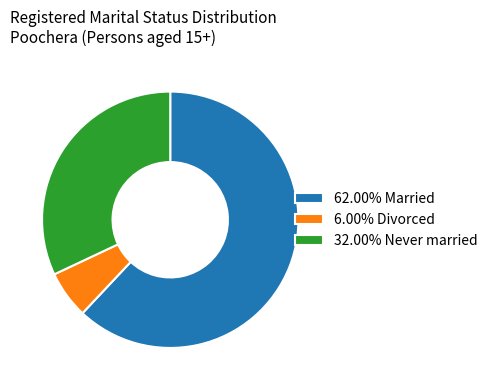

Is there a majority slice in this chart?

Yes